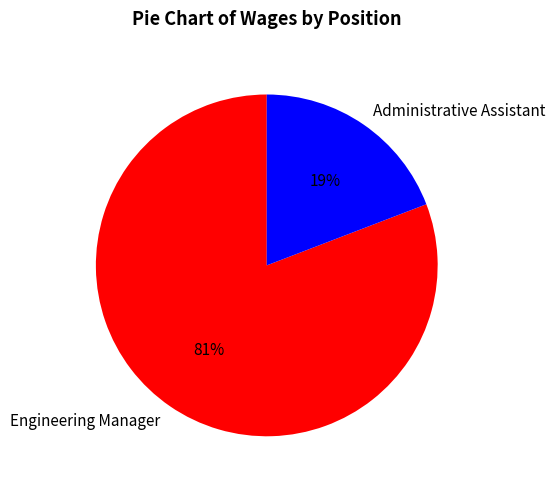

What percentage is the Administrative Assistant slice, to the nearest percent?

19%